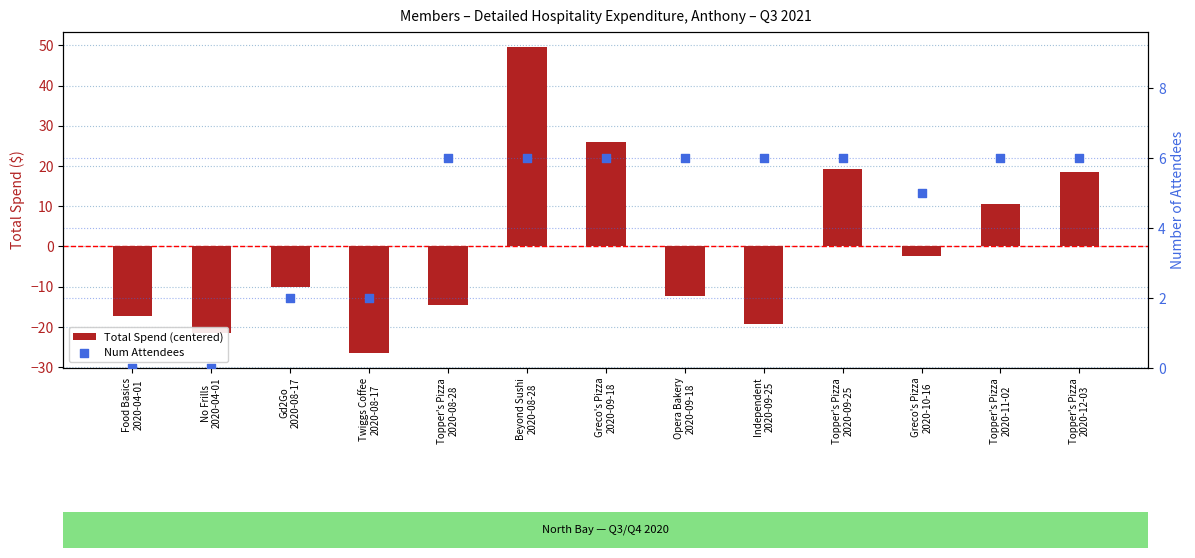

Is the value of Total Spend (centered) at Greco's Pizza
2020-10-16 greater than the value of Num Attendees at No Frills
2020-04-01?

No